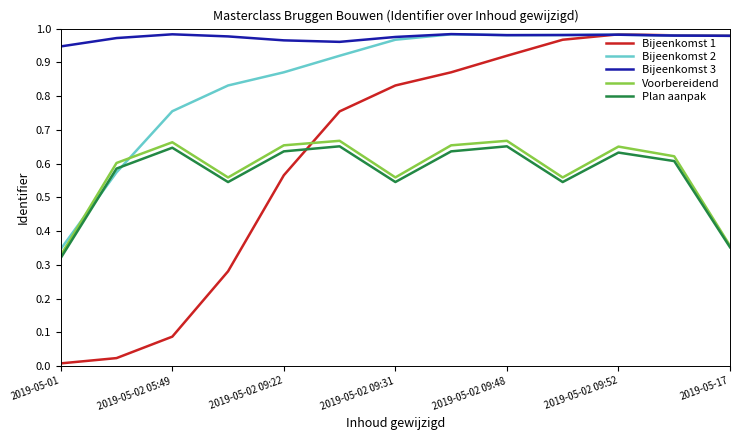

Which series has the largest range (max minus min)?

Bijeenkomst 1